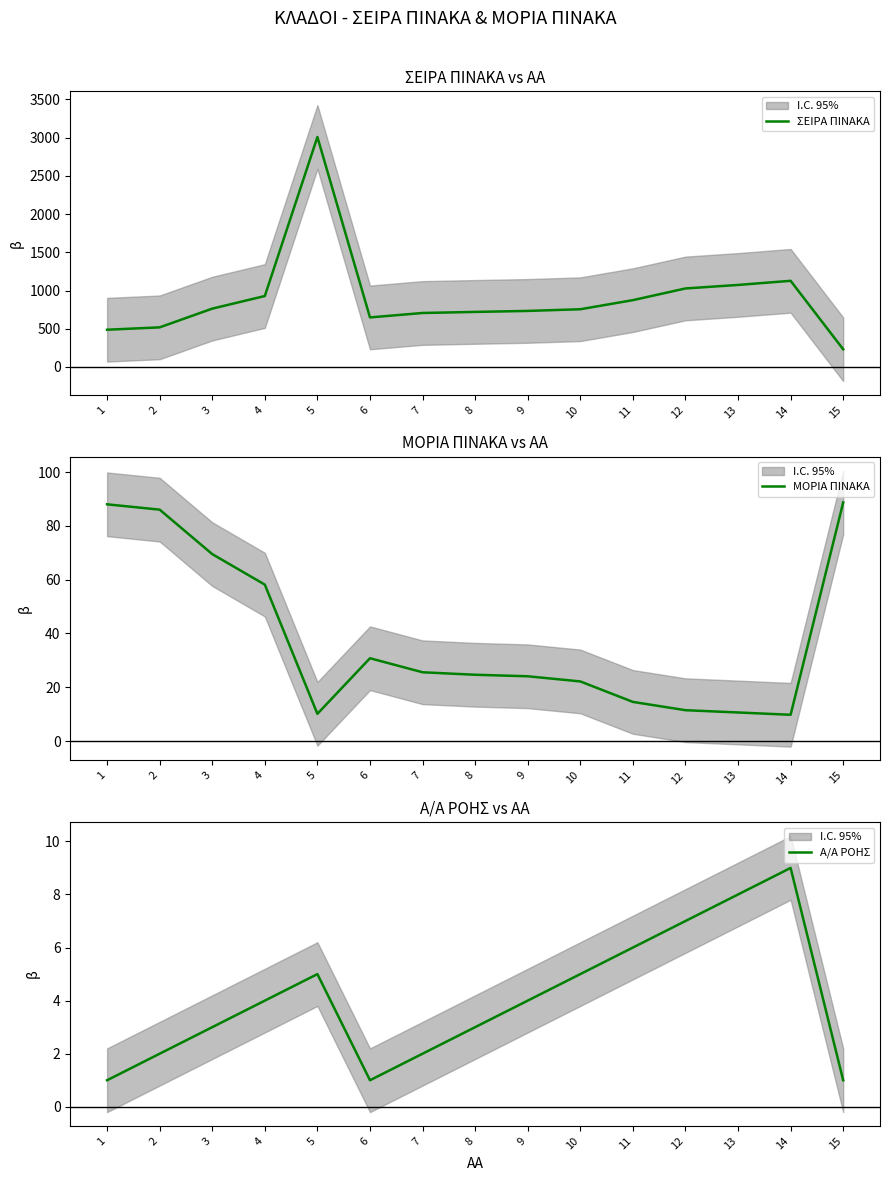

Rank the series by their maximum value, from lowest to highest.

Α/Α ΡΟΗΣ, ΜΟΡΙΑ ΠΙΝΑΚΑ, ΣΕΙΡΑ ΠΙΝΑΚΑ